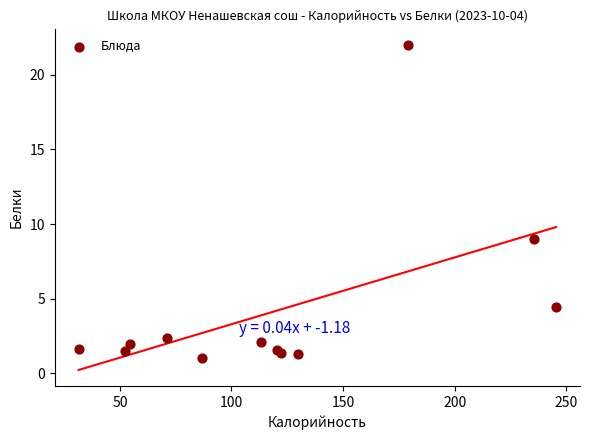

What Y value in the scatter plot is closest to 11?

9.0